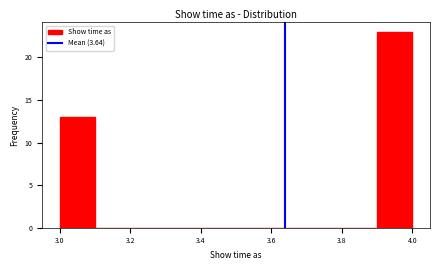

Reading left to right, list every bar in this chart as the range it spans on the x-axis followed by its height. The values are not printed on the chart, so give them approximately, as read against the axis.

3.0 to 3.1: 13
3.1 to 3.2: 0
3.2 to 3.3: 0
3.3 to 3.4: 0
3.4 to 3.5: 0
3.5 to 3.6: 0
3.6 to 3.7: 0
3.7 to 3.8: 0
3.8 to 3.9: 0
3.9 to 4.0: 23